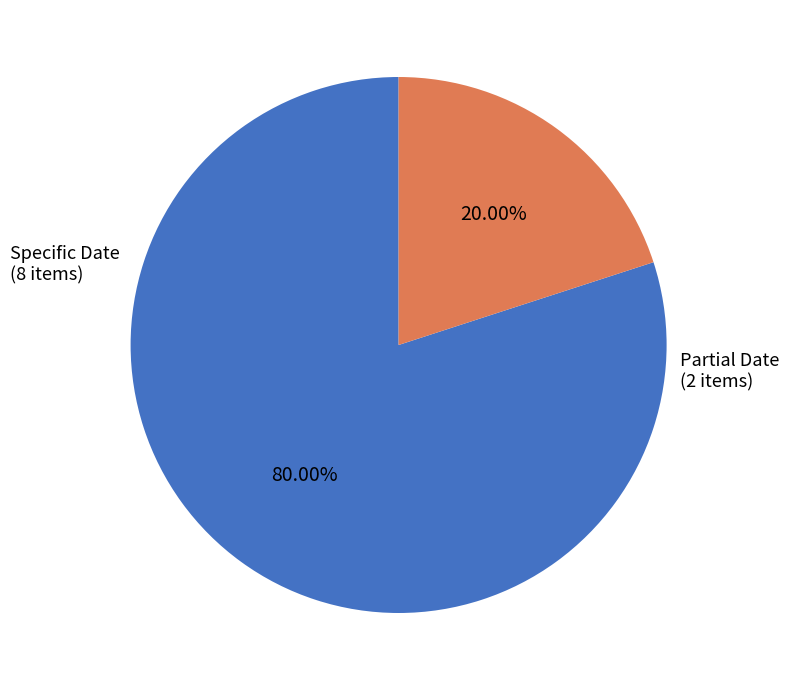

How many slices are in this pie chart?

2